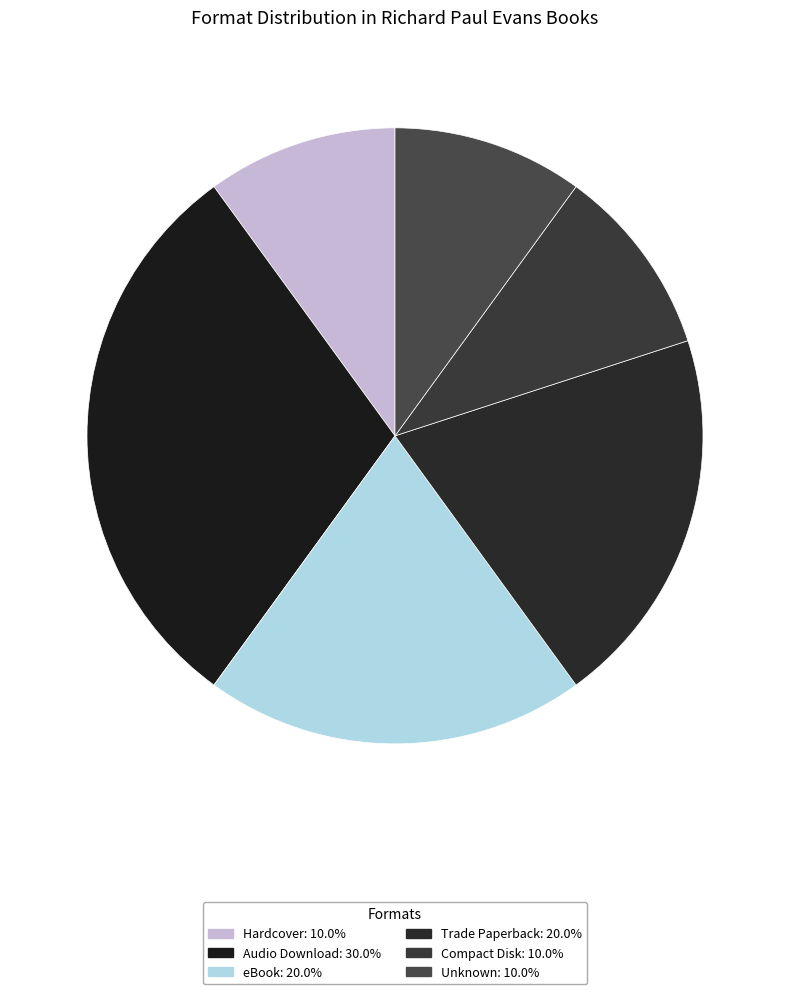

Count the number of slices in the pie.

6